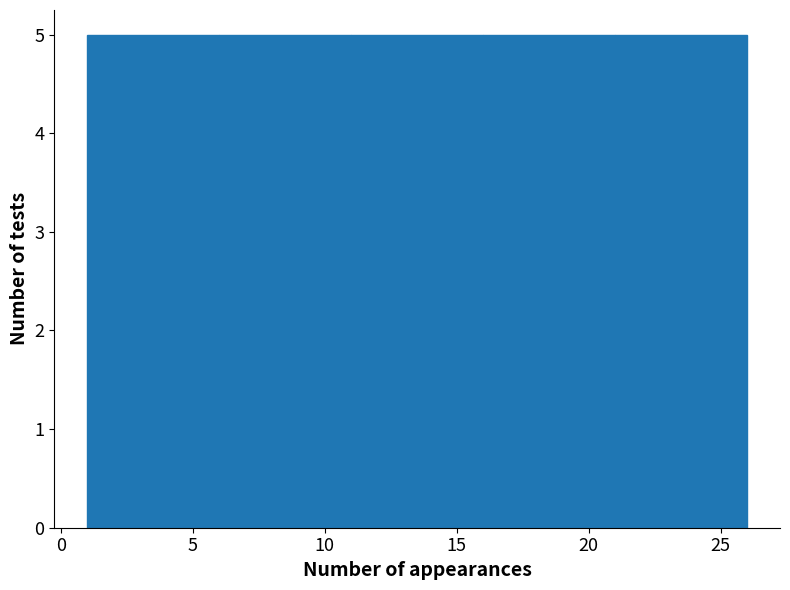

How tall is the bar that spans 1 to 6 on the x-axis? The values are not printed on the chart, so give them approximately, as read against the axis.

5